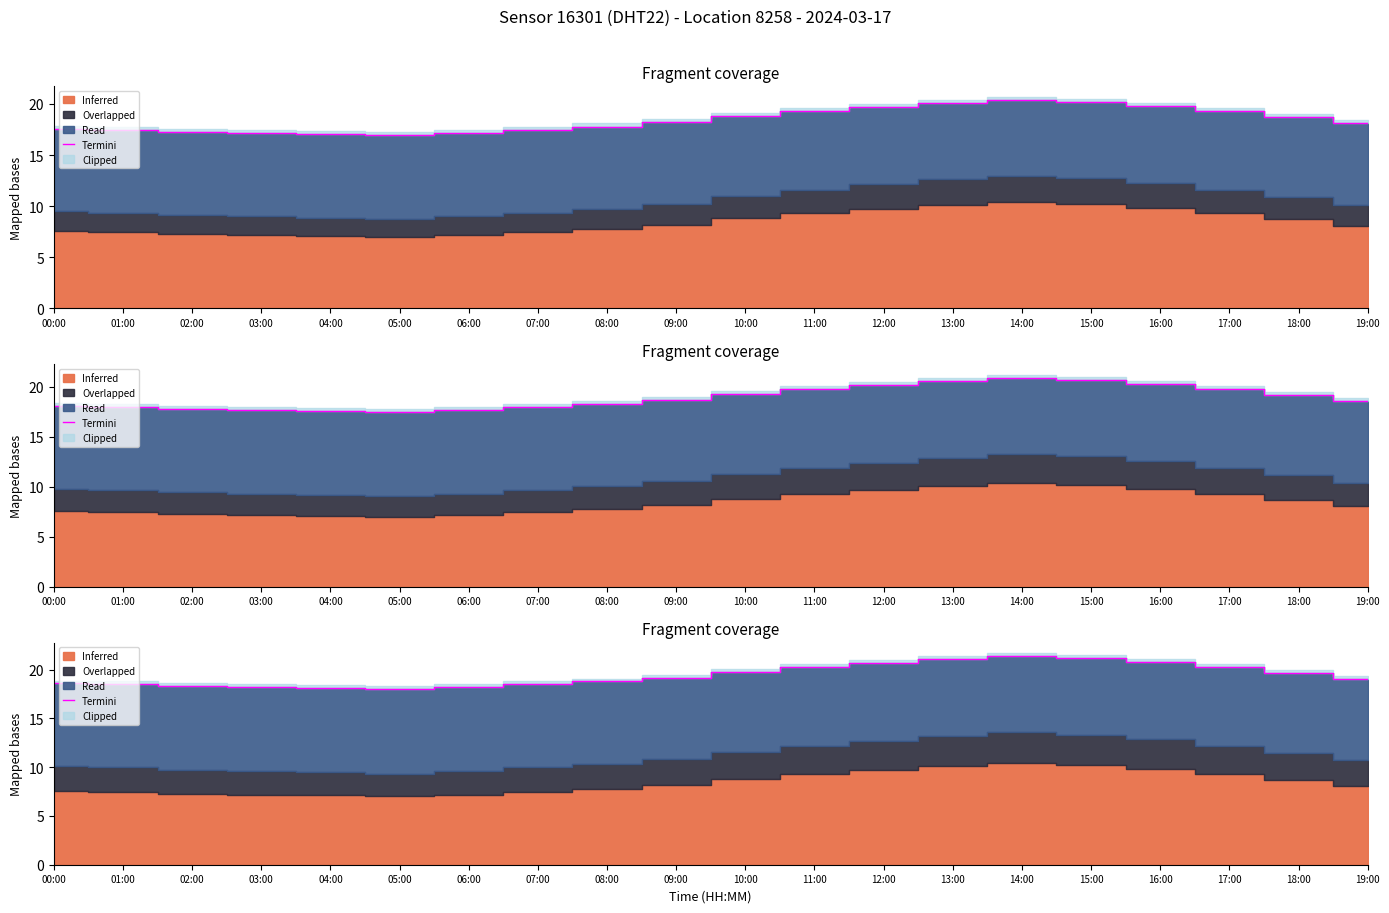

How many points are higher than both their immediate neighbors (excluding endpoints)?

1